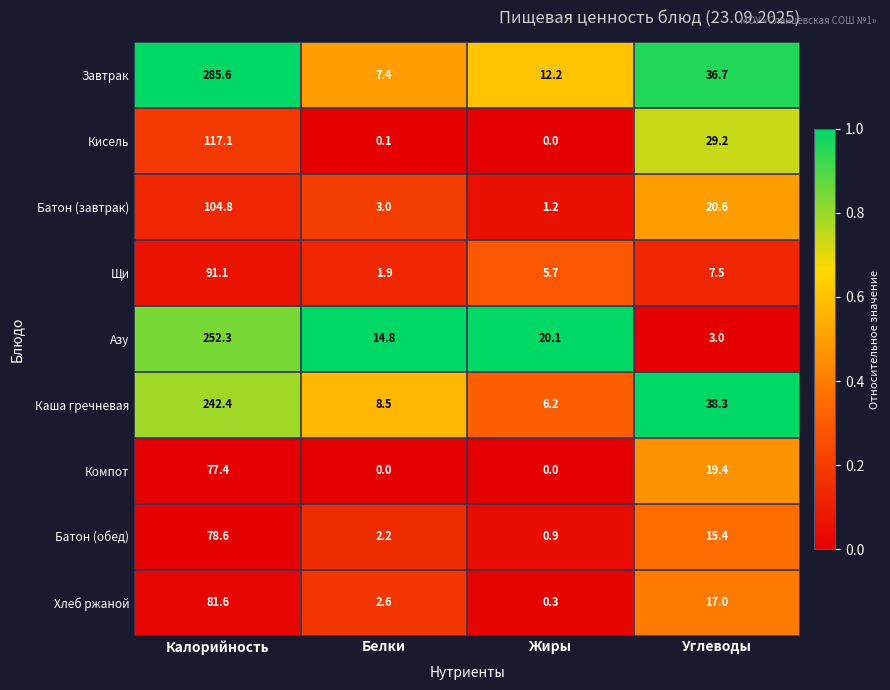

What is the difference between the highest and lowest values at Белки?

14.8